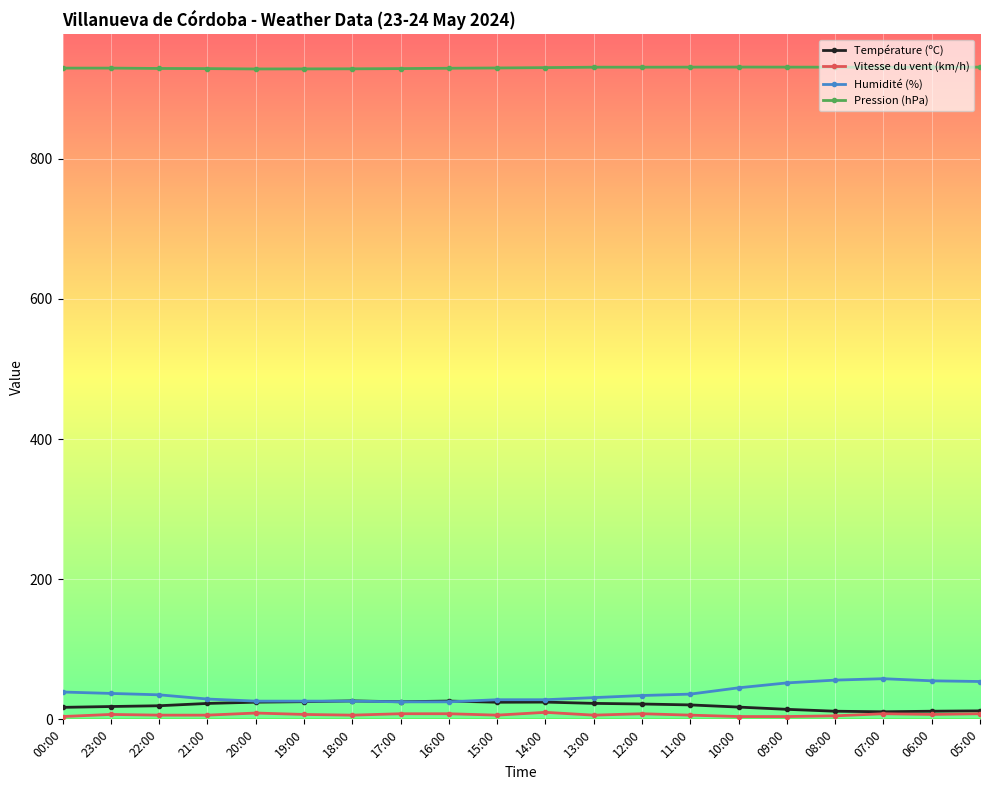

Which series has the largest range (max minus min)?

Humidité (%)